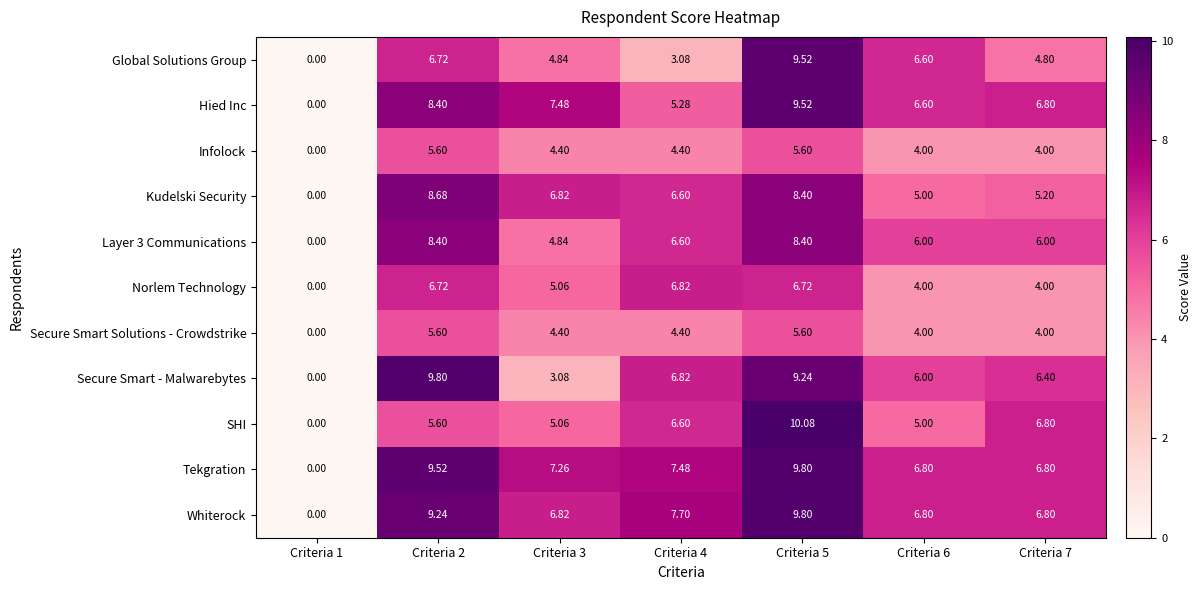

How many categories are shown in the chart?

7